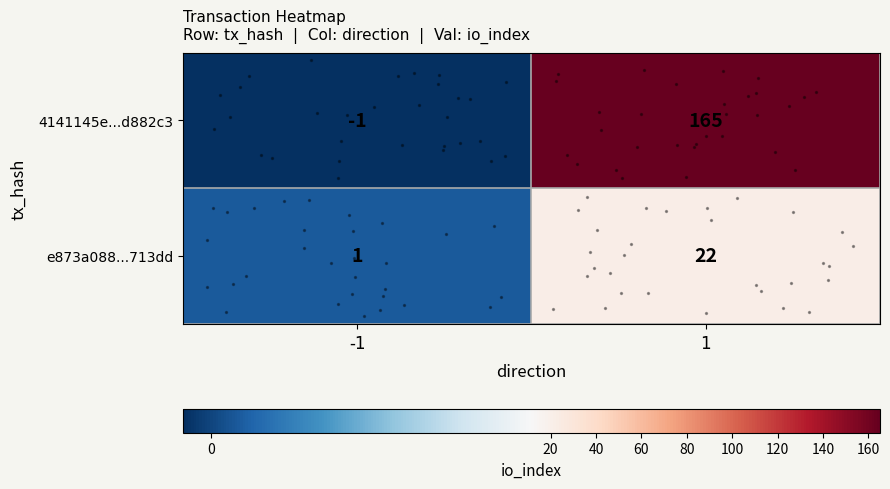

Which series has the largest range (max minus min)?

4141145e...d882c3